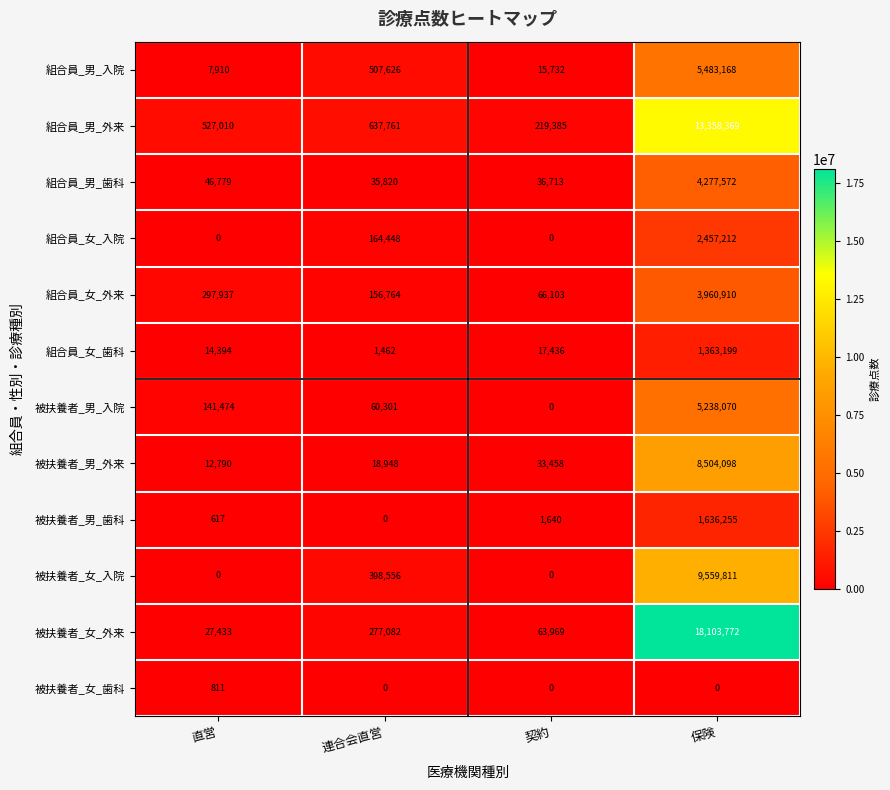

How many categories are shown in the chart?

4